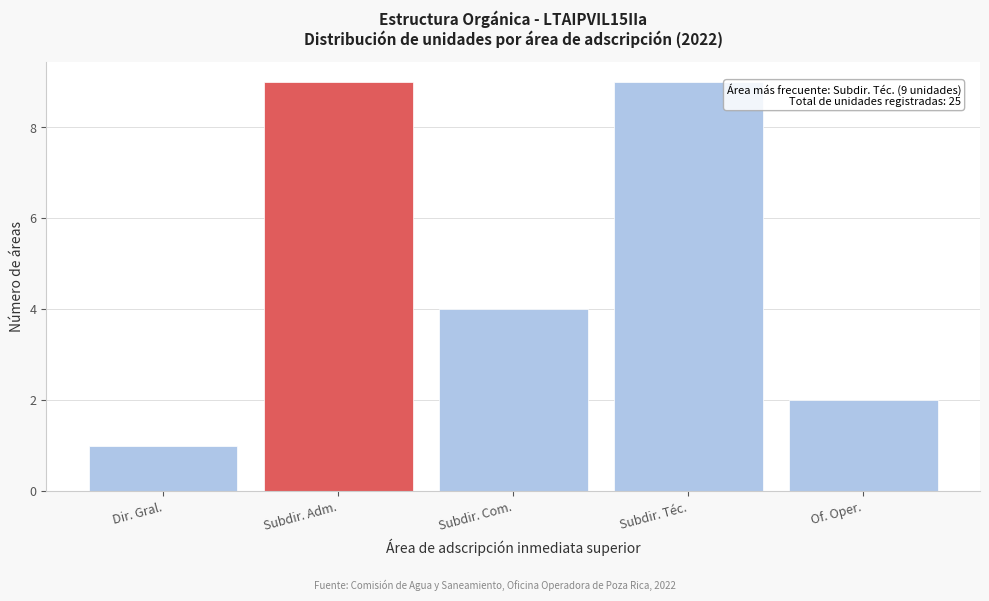

Reading left to right, extract all data points from this chart.

1	9	4	9	2